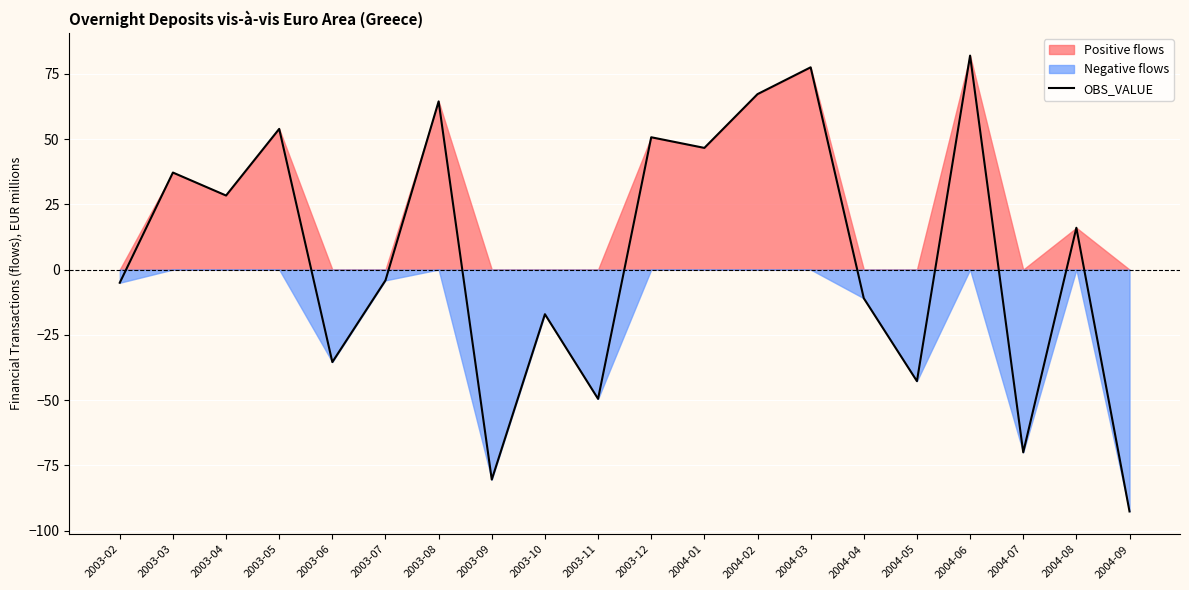

Approximately how many times larger is the value at 2003-08 compared to 2003-04?

2.3